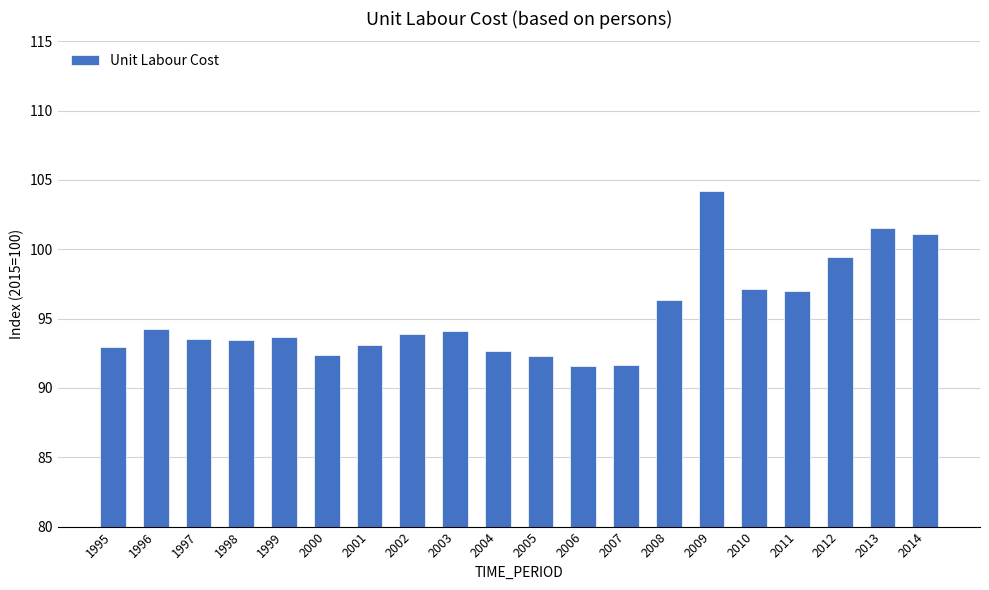

Read the value at 2005.

92.3